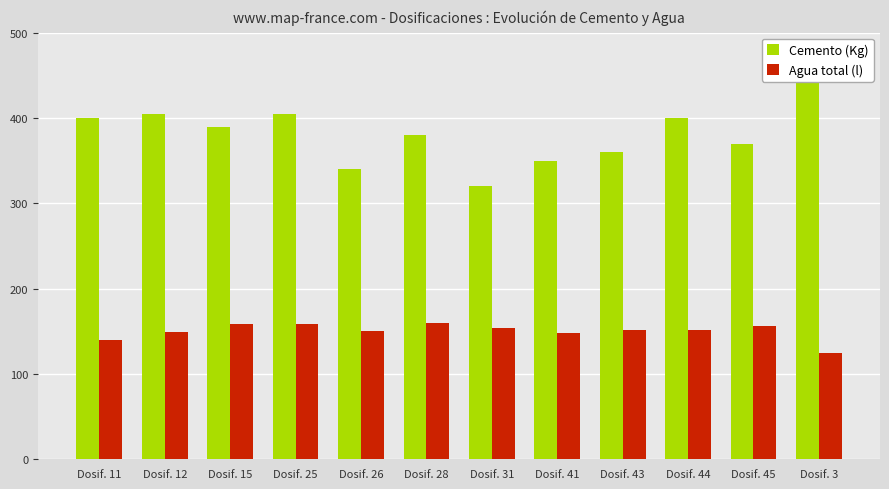

What is the difference between the Cemento (Kg) values at Dosif. 45 and Dosif. 28?

10